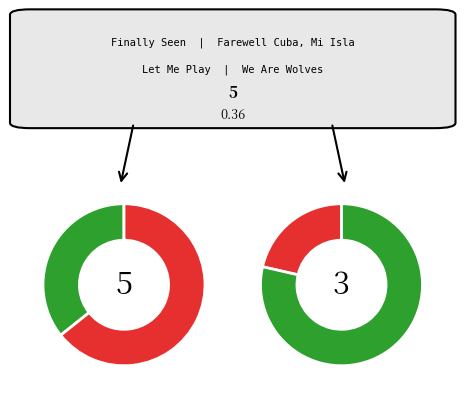

To the nearest percent, what is the difference between the Farewell Cuba, Mi Isla and We Are Wolves slice percentages?

1%